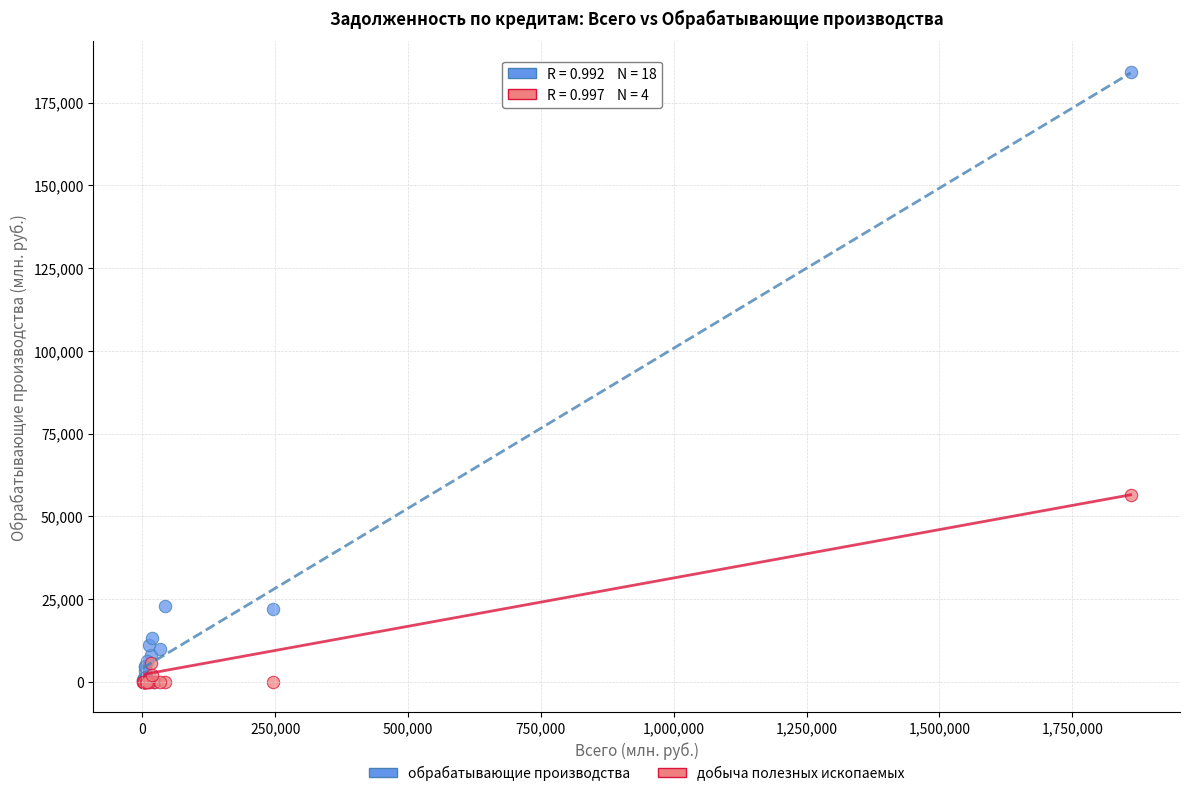

What are all the series names shown in the legend?

обрабатывающие производства, добыча полезных ископаемых